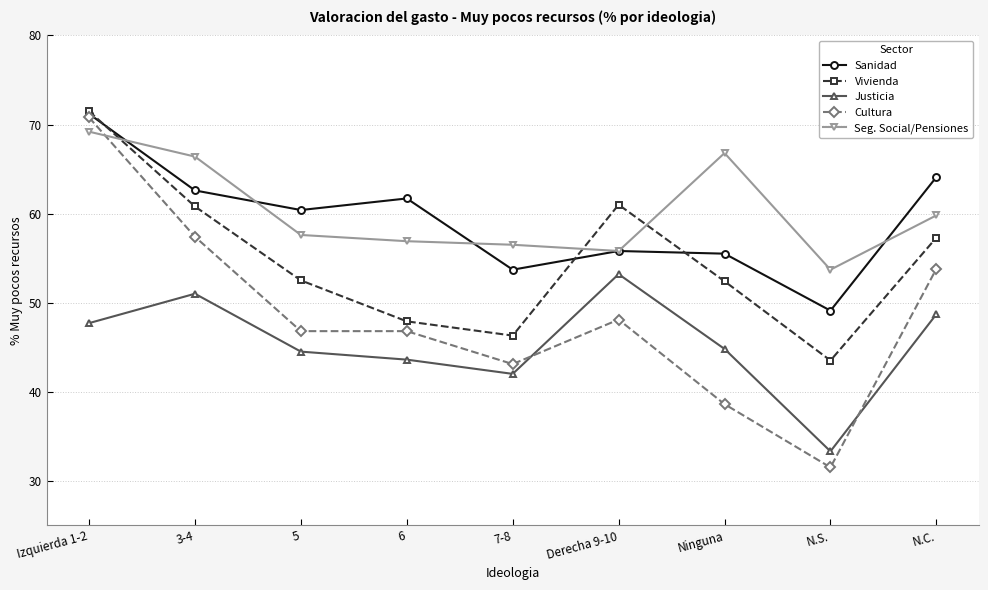

The Cultura series shows 20.9 at N.S.. True or false?

False